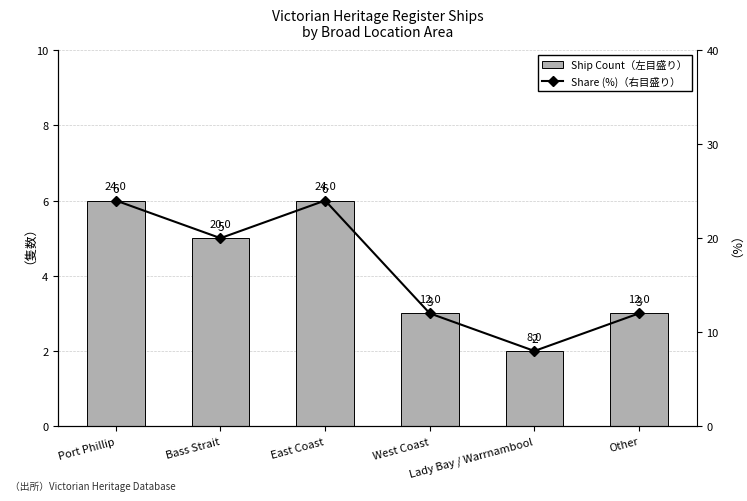

What is the approximate value of Share (%)（右目盛り） at Bass Strait, to the nearest 5?

20